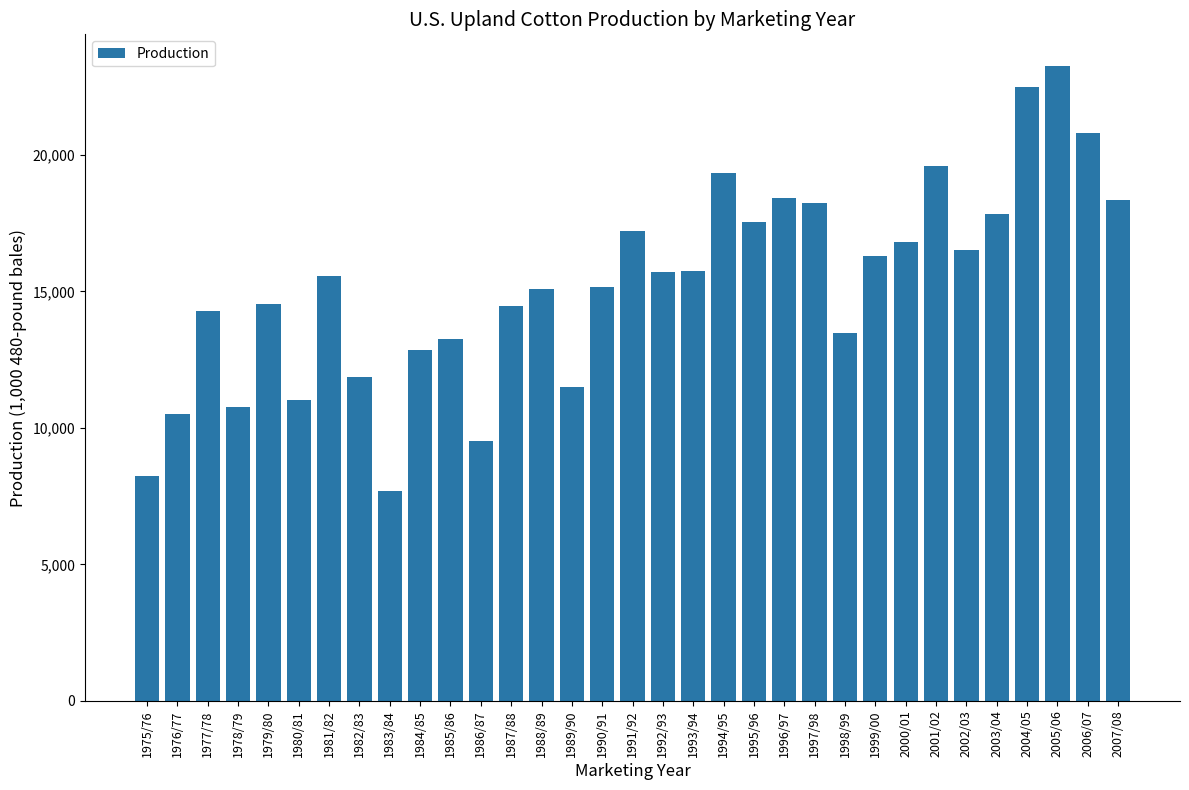

What value does the data have at 2002/03?

16530.0